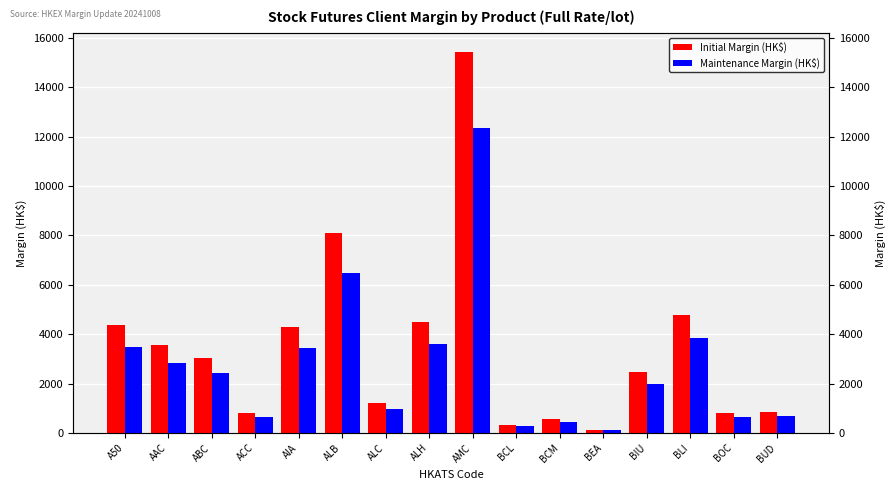

What is the lowest value of the Initial Margin (HK$) series?

130